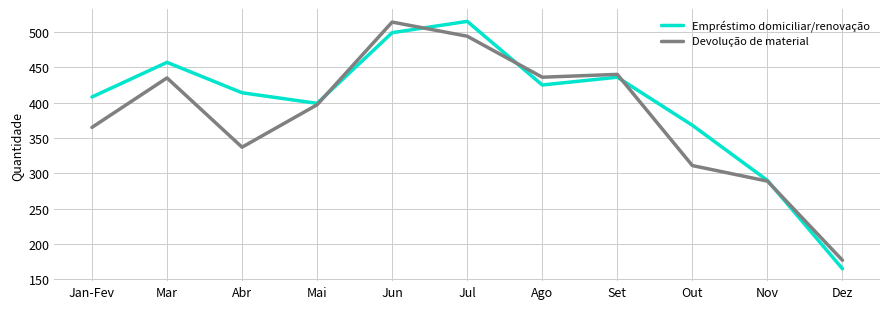

What is the approximate value of Empréstimo domiciliar/renovação at Jun, to the nearest 50?

500